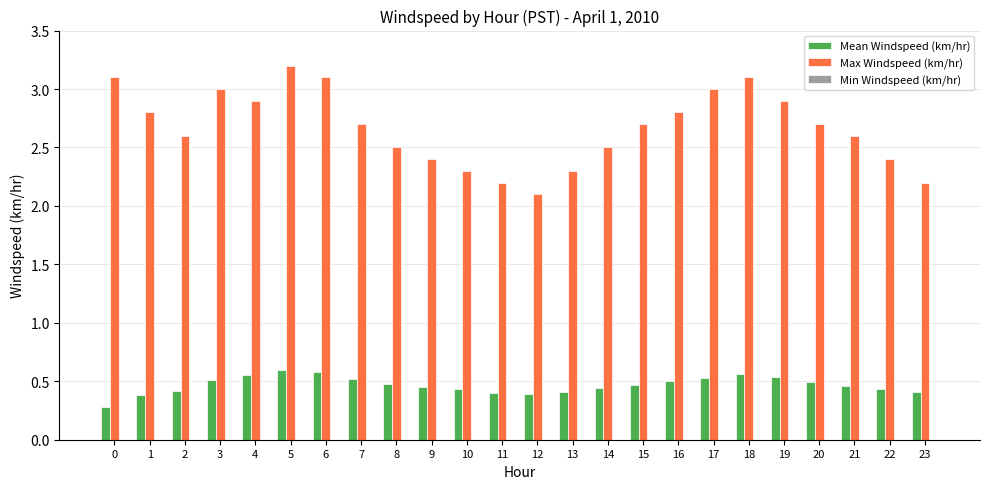

What is the total value across all series at 10?

2.7